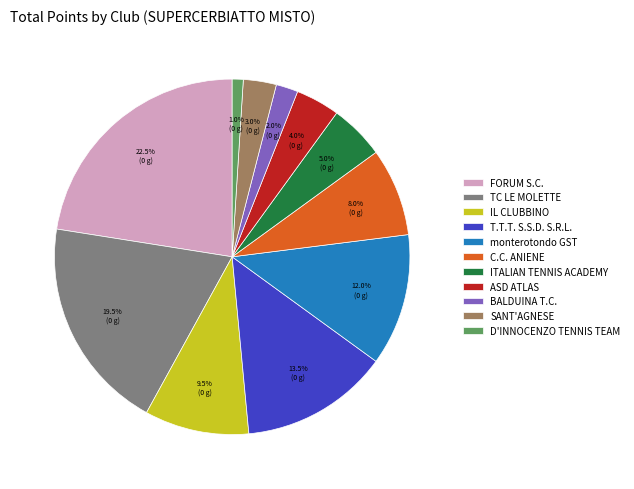

Rank the categories by value from highest to lowest.

FORUM S.C., TC LE MOLETTE, T.T.T. S.S.D. S.R.L., monterotondo GST, IL CLUBBINO, C.C. ANIENE, ITALIAN TENNIS ACADEMY, ASD ATLAS, SANT'AGNESE, BALDUINA T.C., D'INNOCENZO TENNIS TEAM